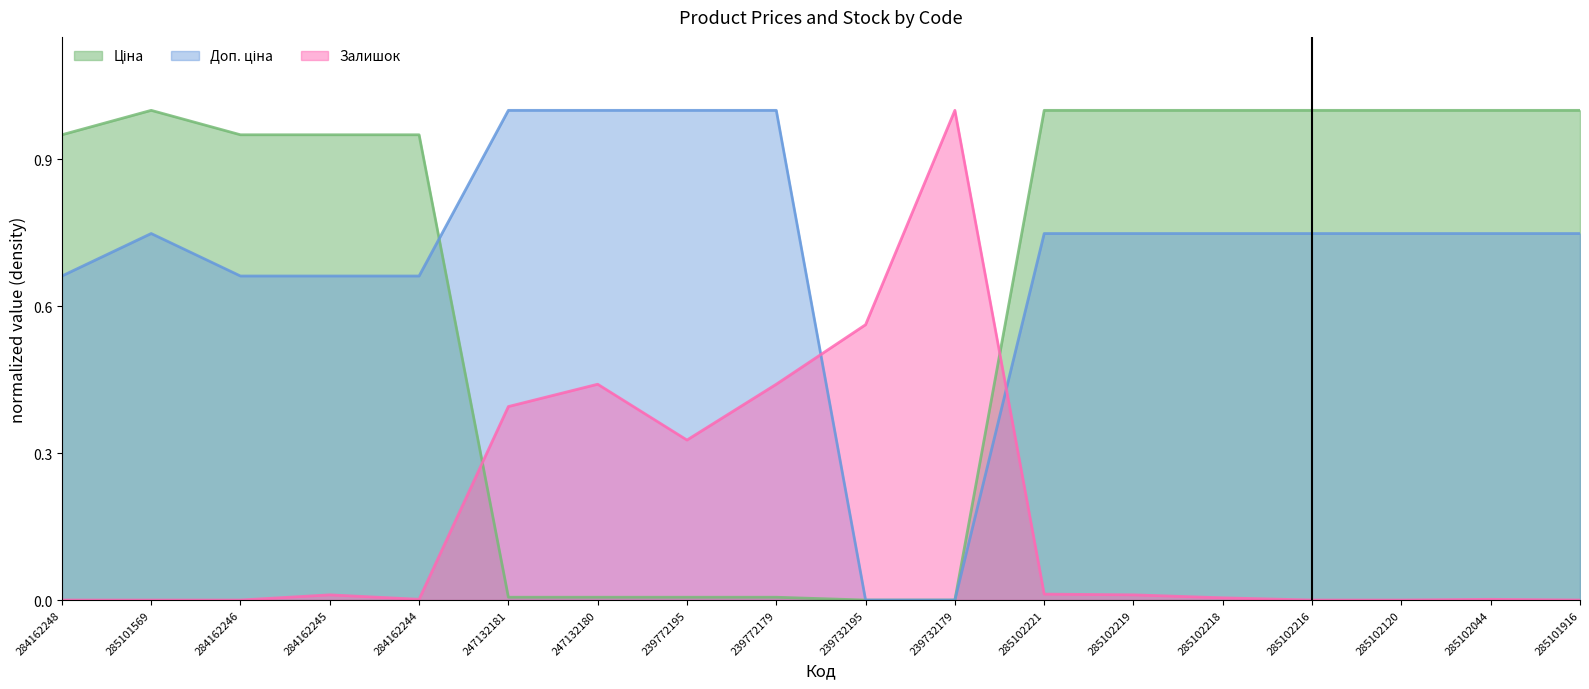

What position from the left is 284162245?

4